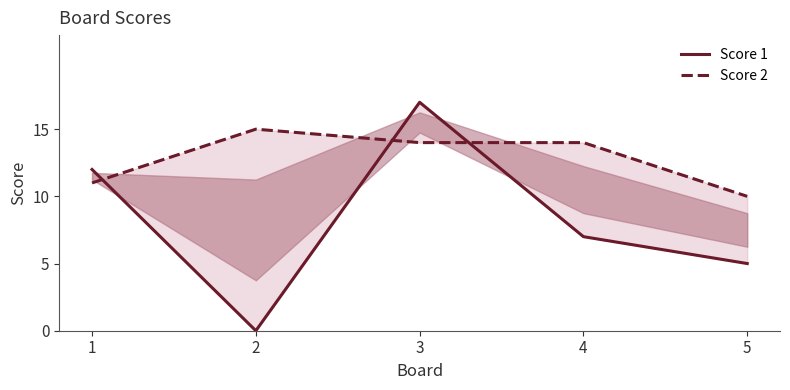

List the labels in order of Score 1 value, largest first.

3, 1, 4, 5, 2